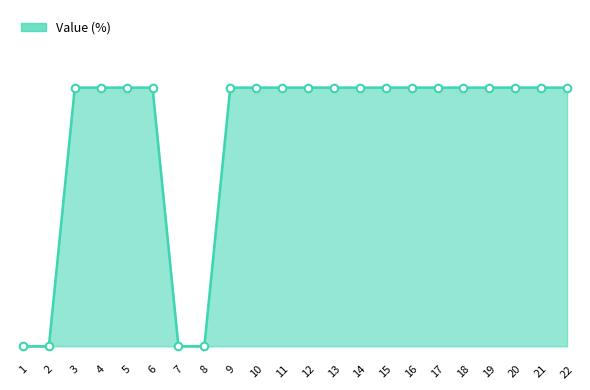

Is this an area chart (filled region under the line)?

Yes